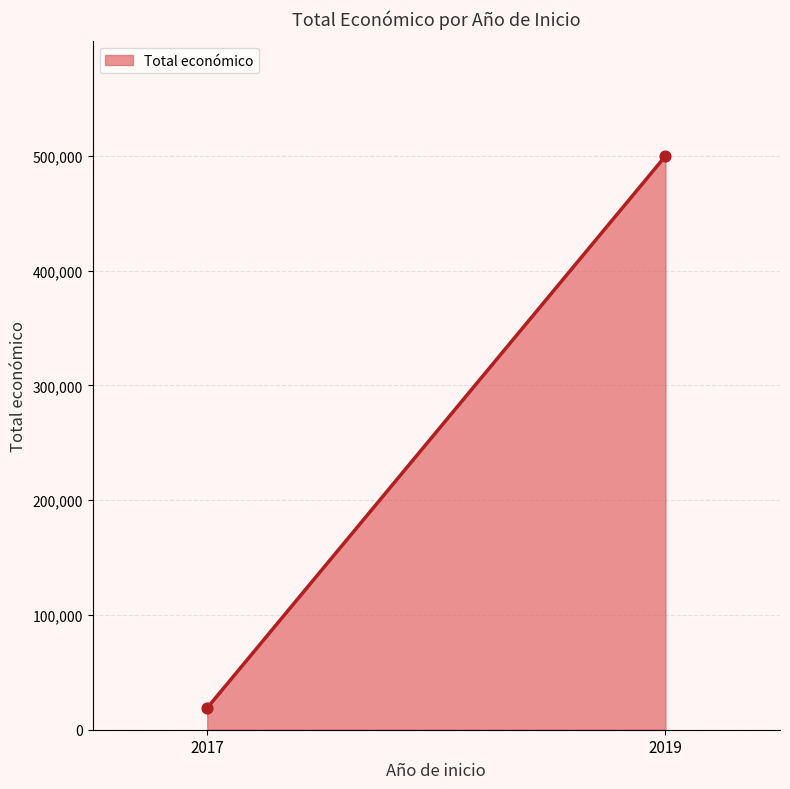

What is the difference between the maximum and minimum values?

480930.0